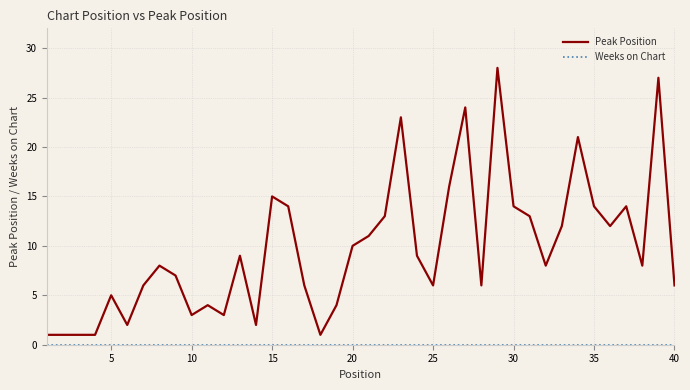

Which series has the largest total across all categories?

Peak Position